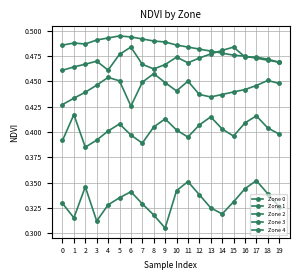

True or false: Zone 2 and Zone 1 intersect in this chart.

False